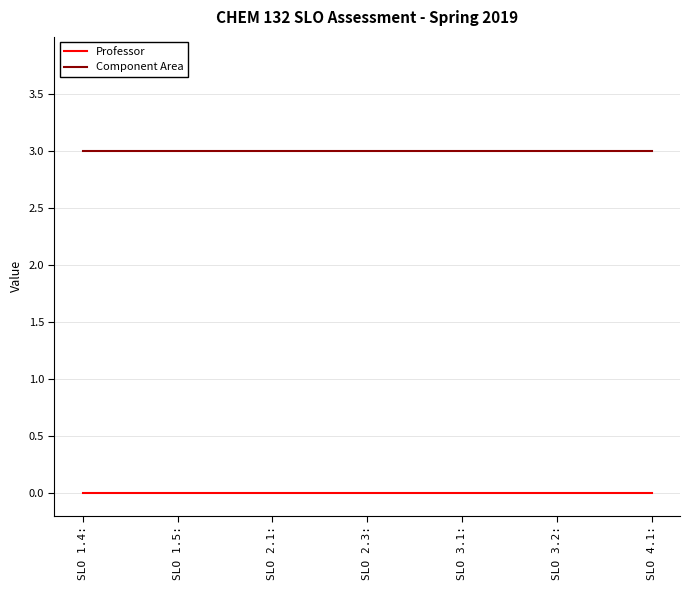

Is it true that Component Area equals 1 at SLO 2.3:?

False